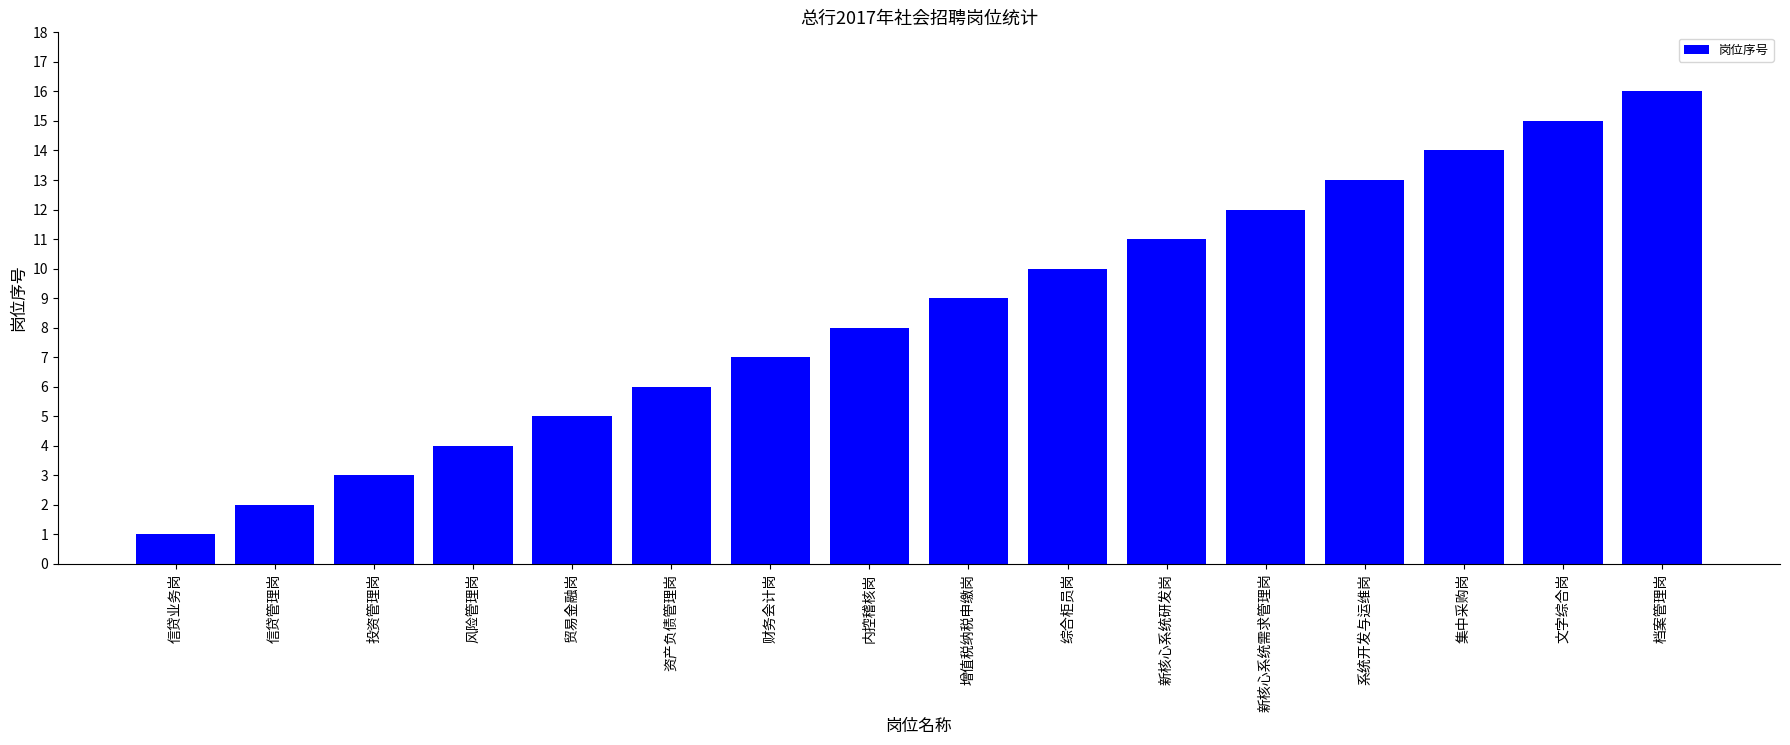

What is the change in value from 系统开发与运维岗 to 集中采购岗?

+1